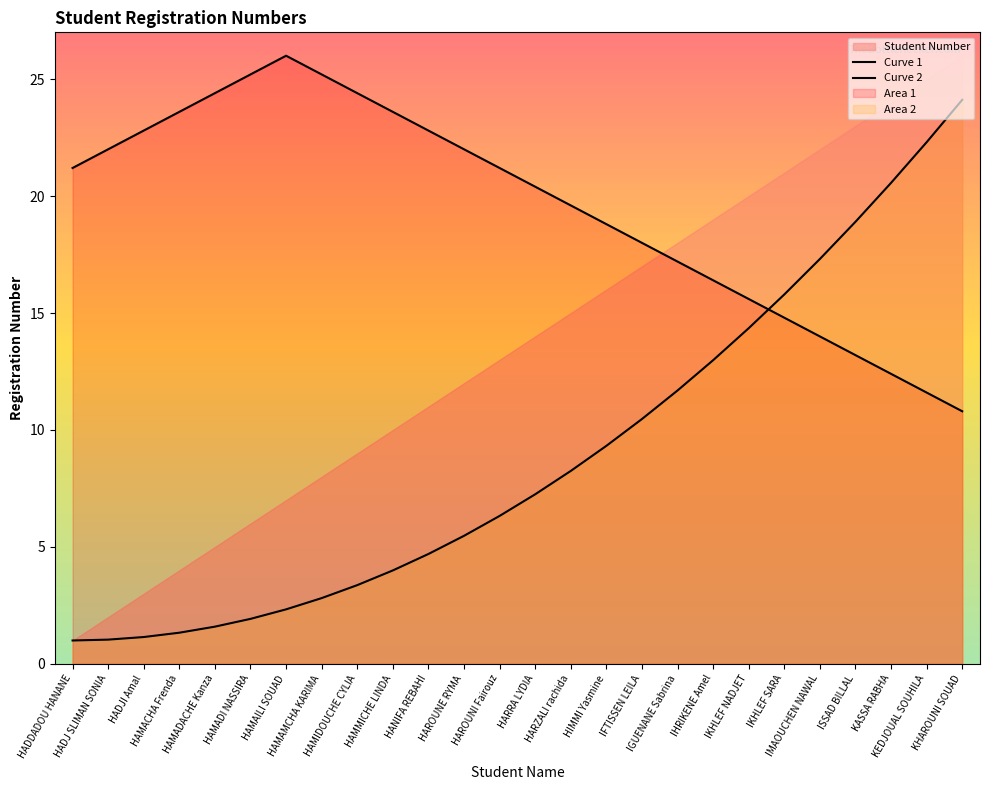

Where do Curve 1 and Curve 2 first cross each other?

IKHLEF NADJET and IKHLEF SARA